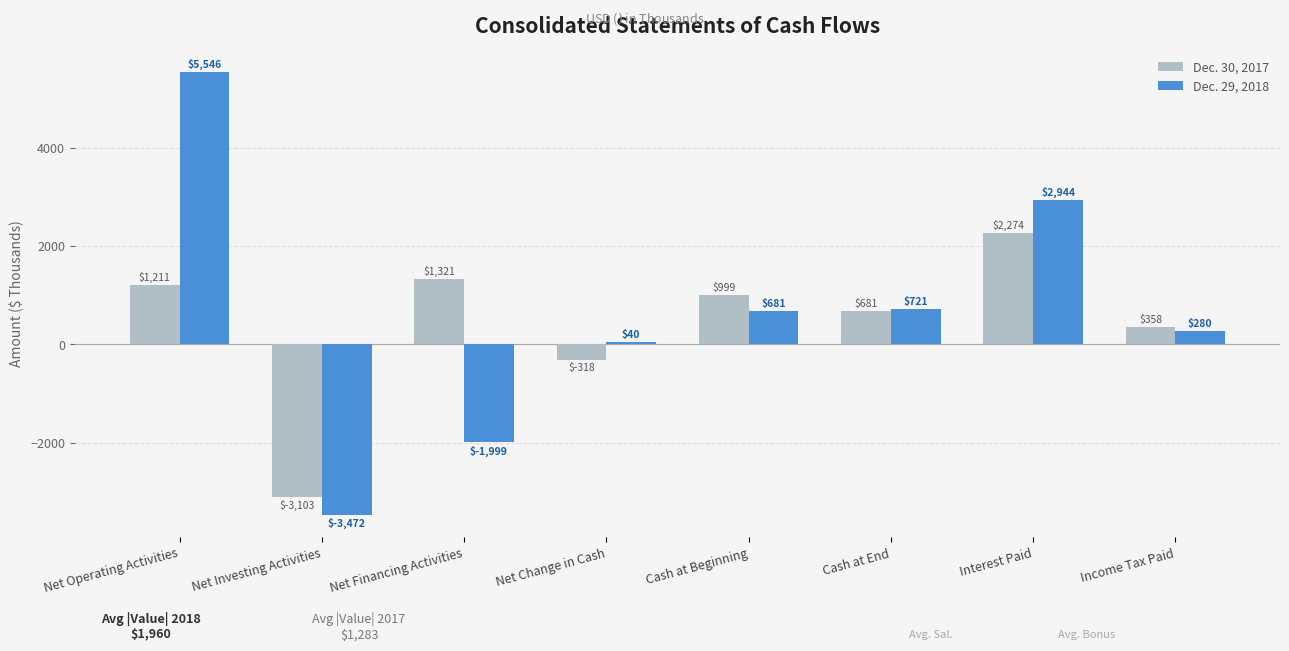

Reading left to right, transcribe all the data shown in this chart.

Dec. 30, 2017: Net Operating Activities=1211	Net Investing Activities=-3103	Net Financing Activities=1321	Net Change in Cash=-318	Cash at Beginning=999	Cash at End=681	Interest Paid=2274	Income Tax Paid=358
Dec. 29, 2018: Net Operating Activities=5546	Net Investing Activities=-3472	Net Financing Activities=-1999	Net Change in Cash=40	Cash at Beginning=681	Cash at End=721	Interest Paid=2944	Income Tax Paid=280